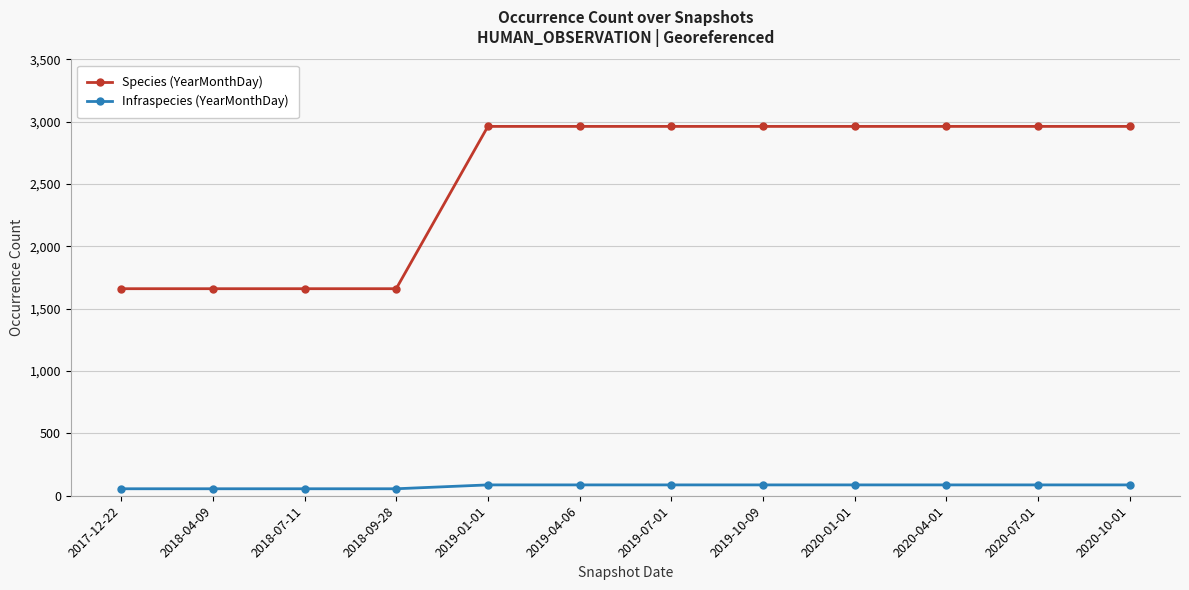

How many categories are shown in the chart?

12